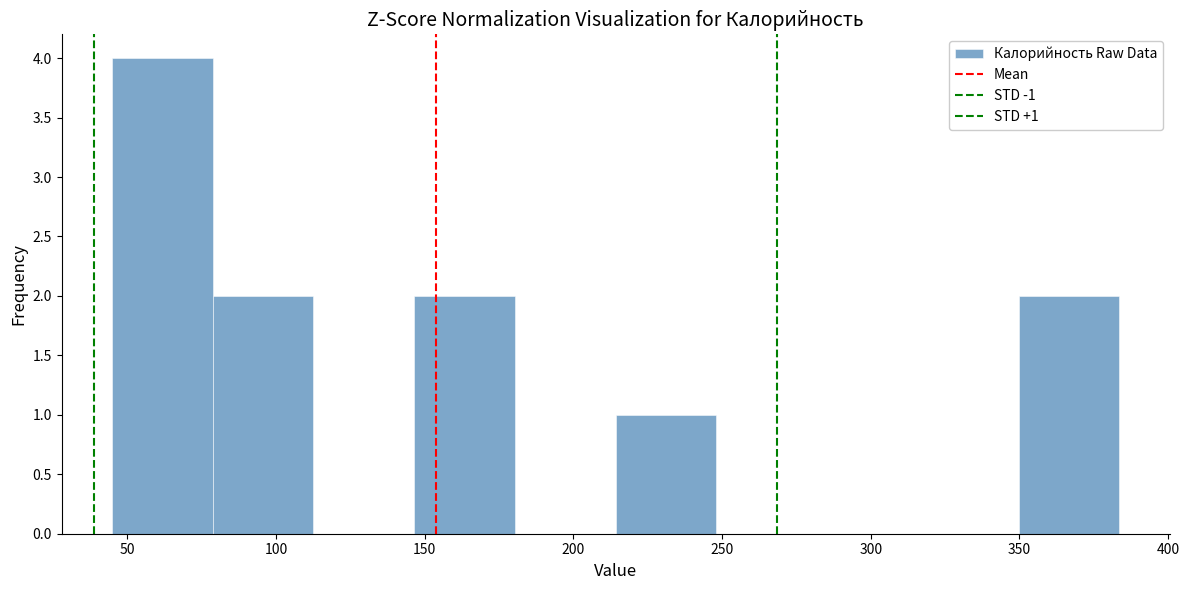

Which range on the x-axis has the tallest bar?

45 to 80